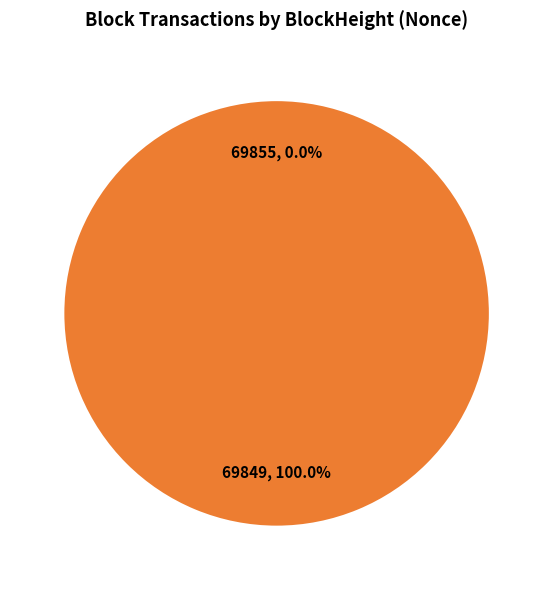

Does 69849 account for over 50% of the chart?

Yes